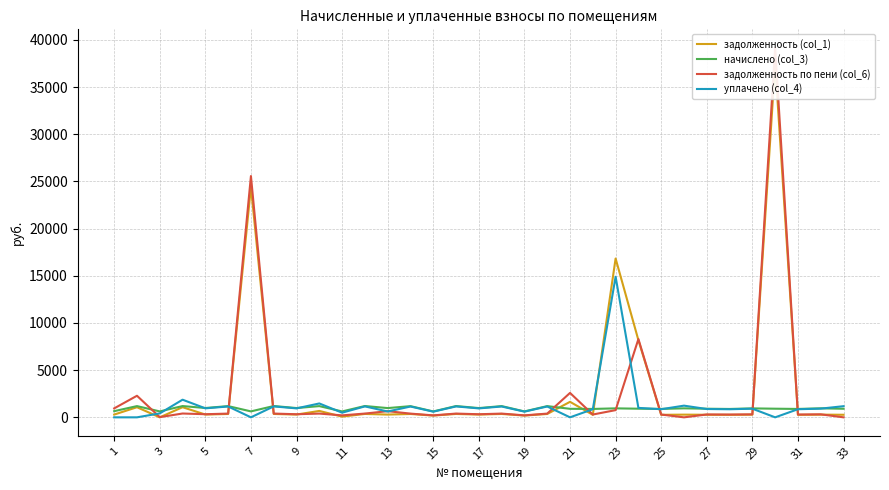

What is the sum of all задолженность (col_1) values?

98231.7